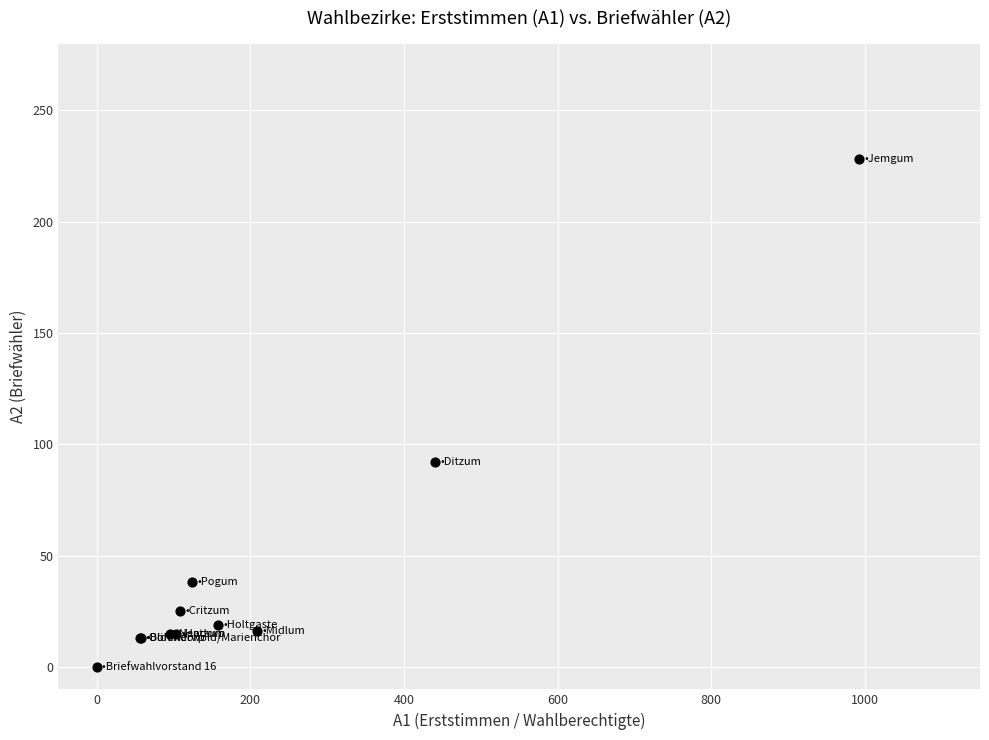

What Y value in the scatter plot is closest to 114?

92